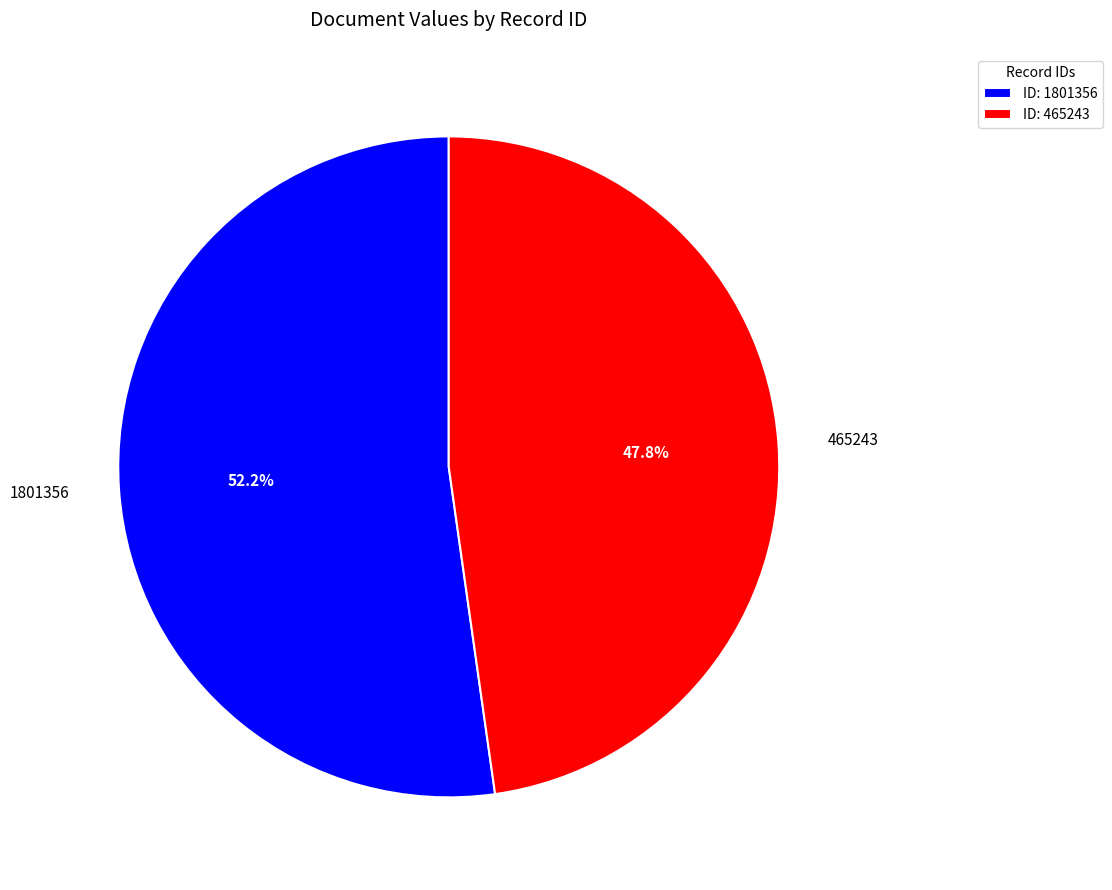

To the nearest percent, what portion does 465243 represent?

48%